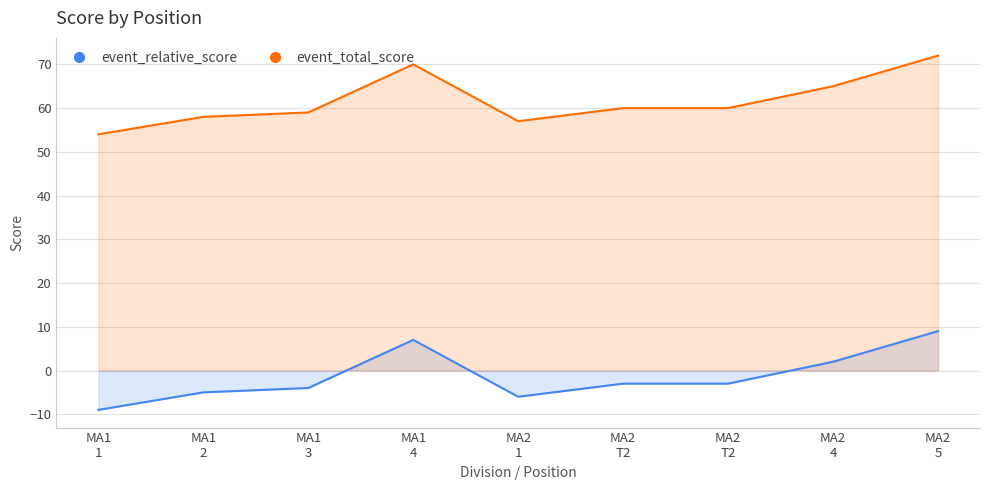

What is the value of the event_total_score point at the 7th from the left?

60